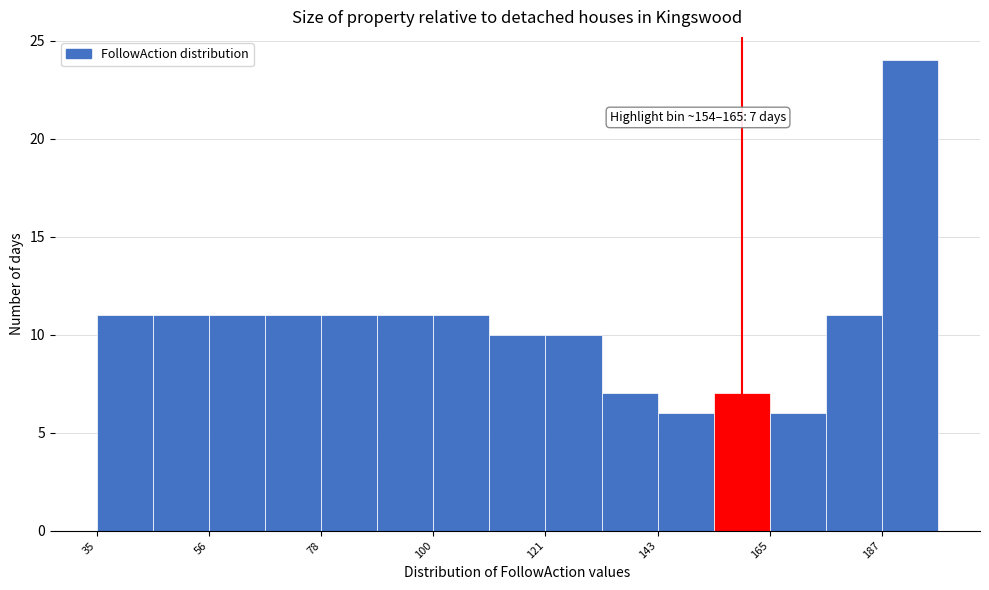

Read against the x-axis, roughly where is the centre of the tallest bar?

195